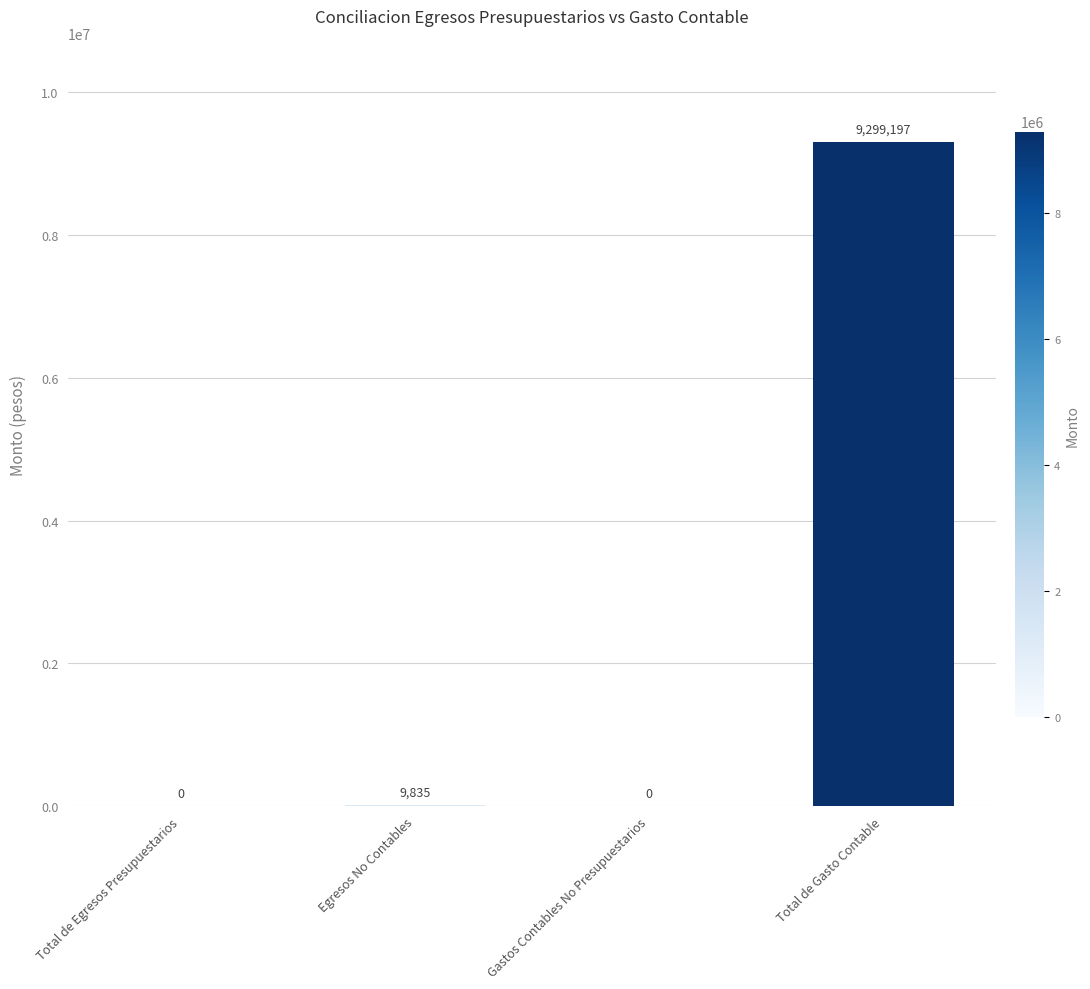

Where is the data nearest to the value 4649598?

Egresos No Contables